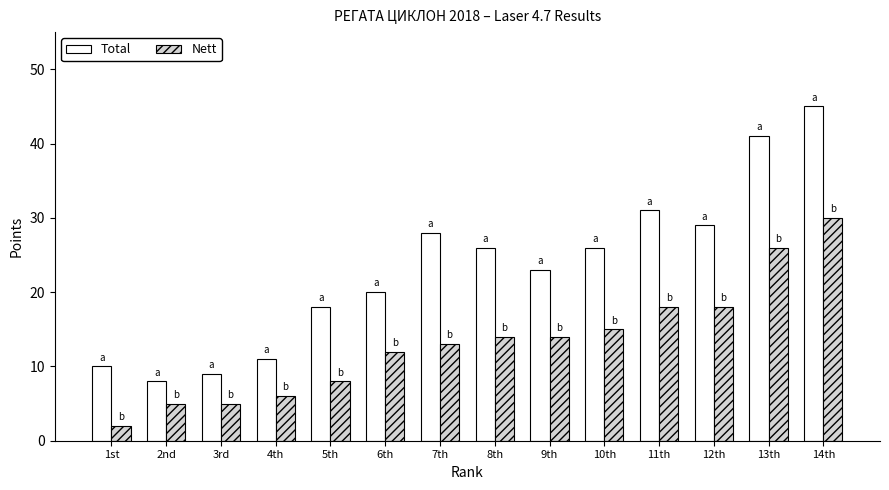

What is the lowest value of the Nett series?

2